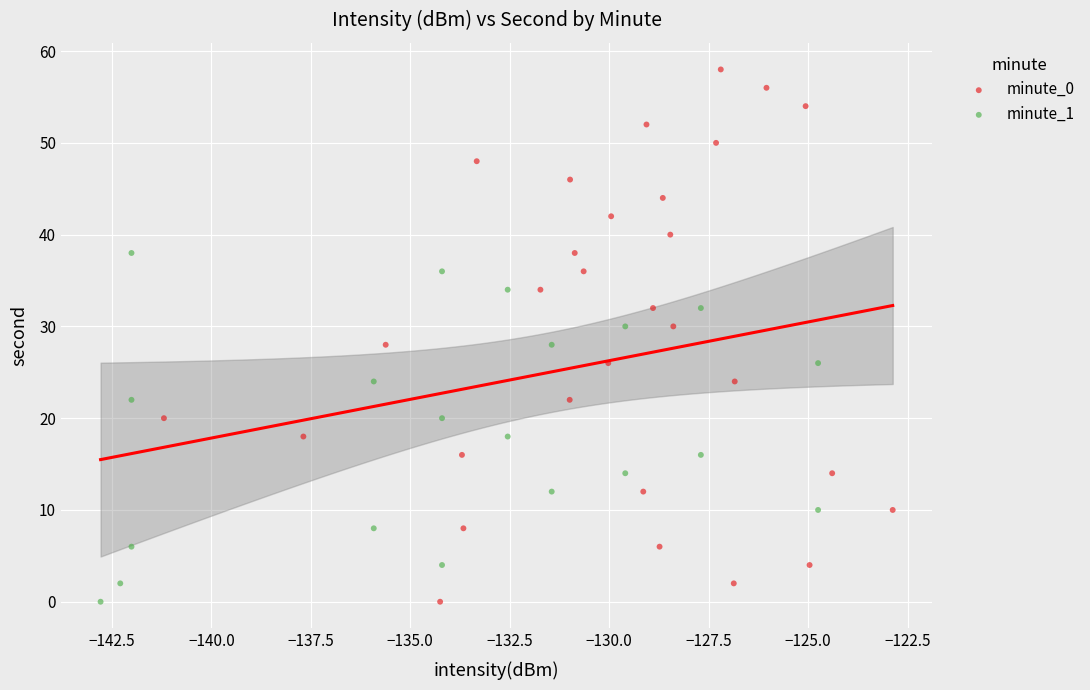

Which series has the largest Y range (max minus min)?

minute_0